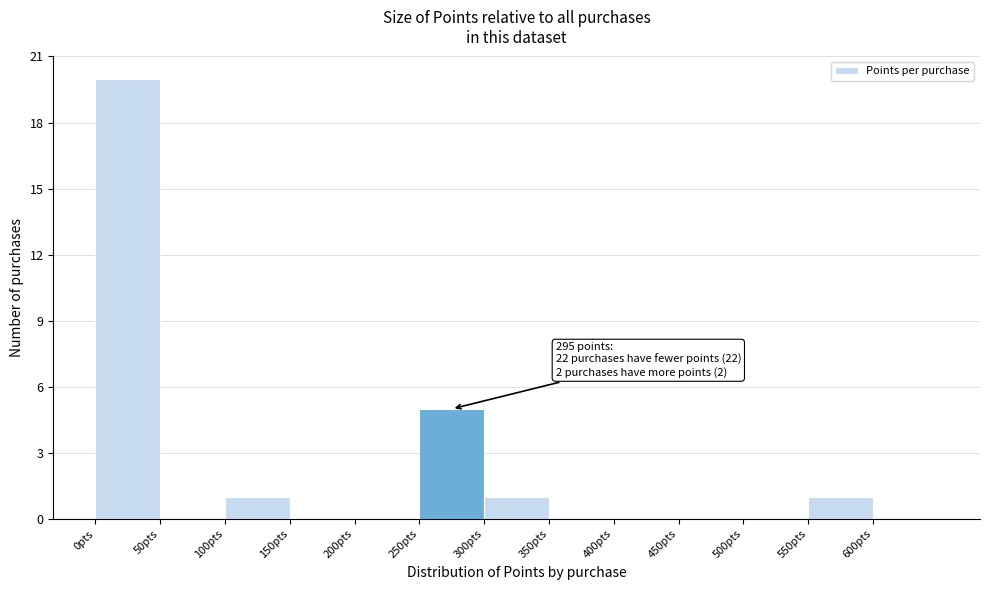

Which range on the x-axis has the tallest bar?

0 to 50